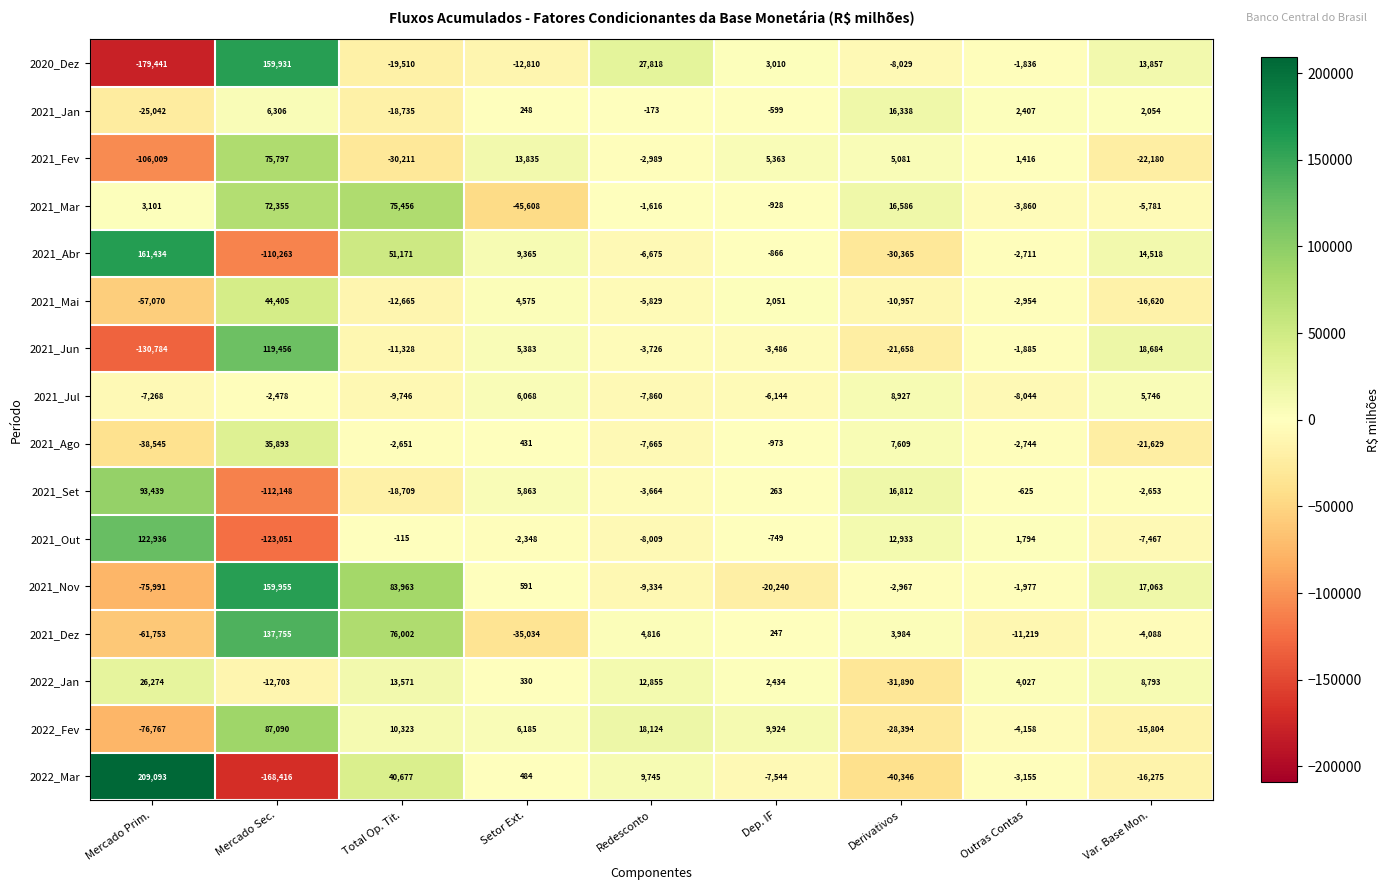

What is the highest value of the 2021_Fev series?

75797